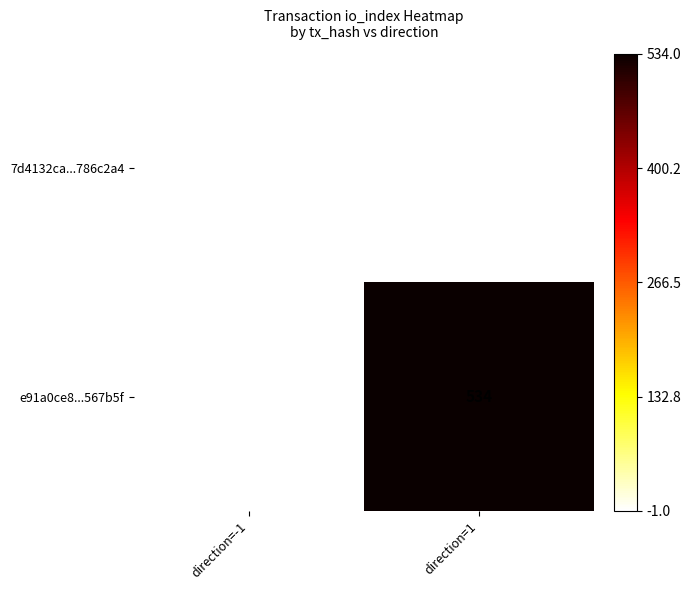

Which label corresponds to the largest value in the chart?

direction=1